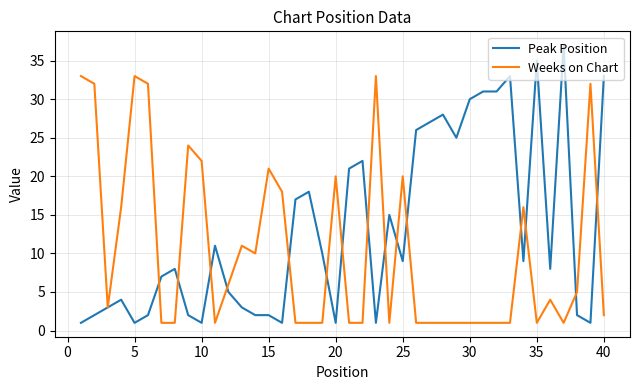

What is the maximum value for Weeks on Chart?

33